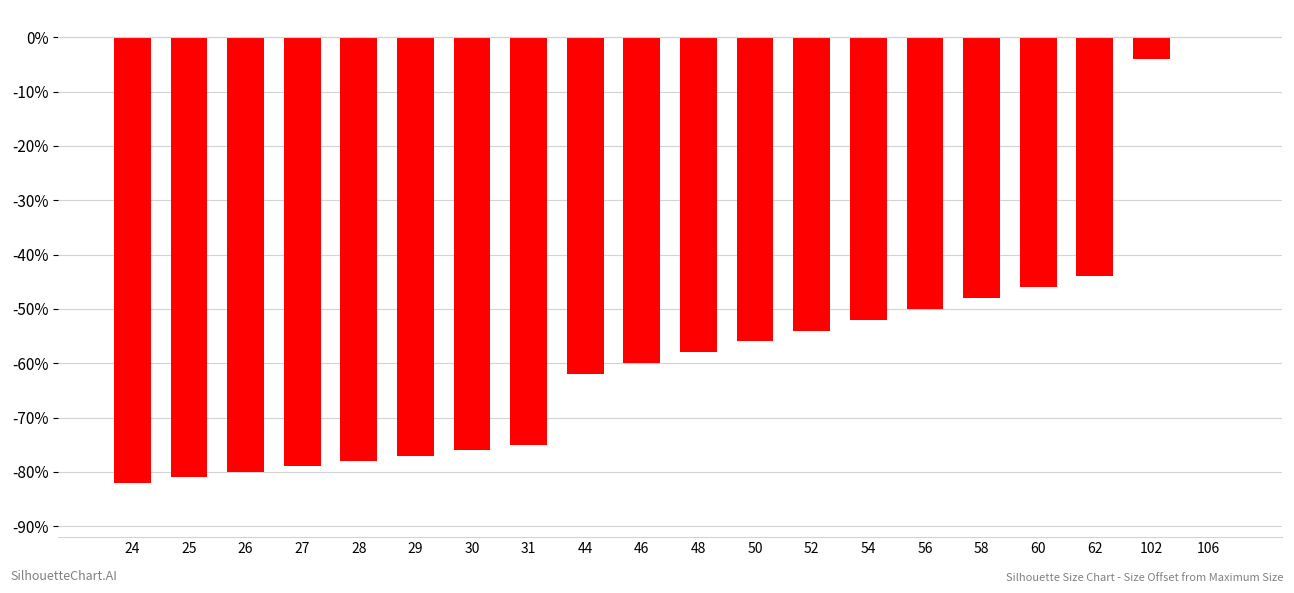

What is the change in value from 60 to 106?

+46